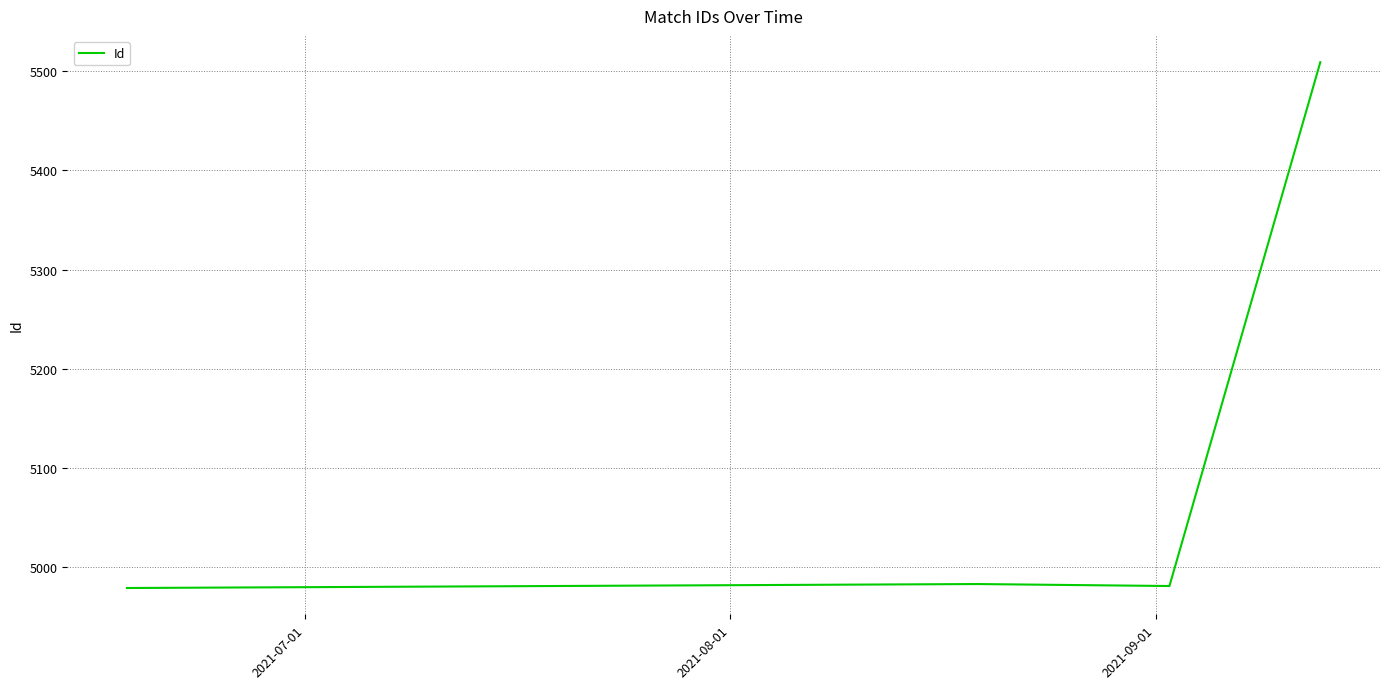

What is the sum of all values?

20452